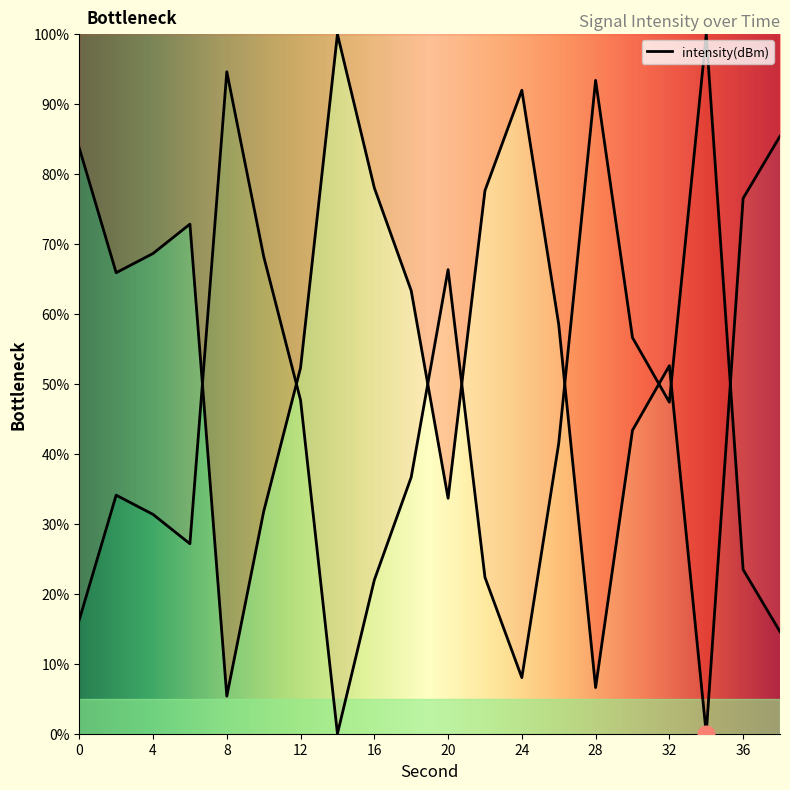

Which has a higher value, 24 or 38?

24